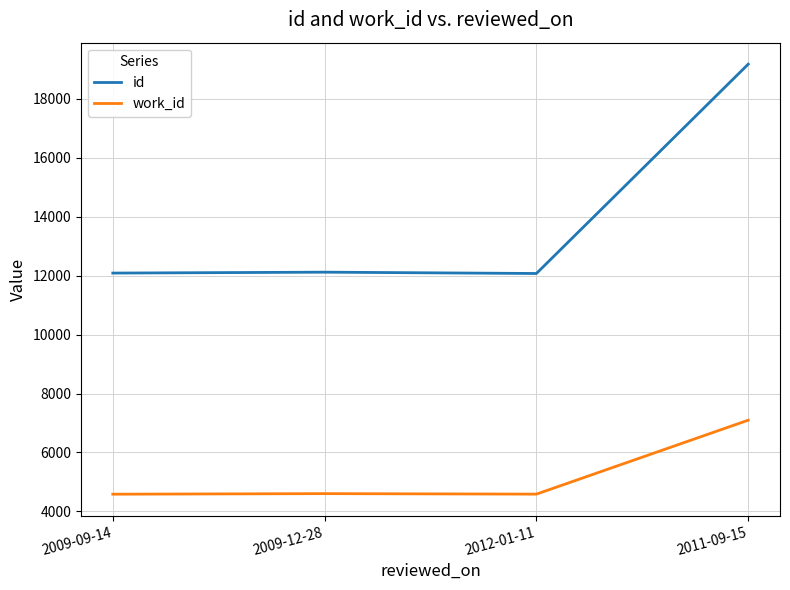

True or false: id and work_id intersect in this chart.

False